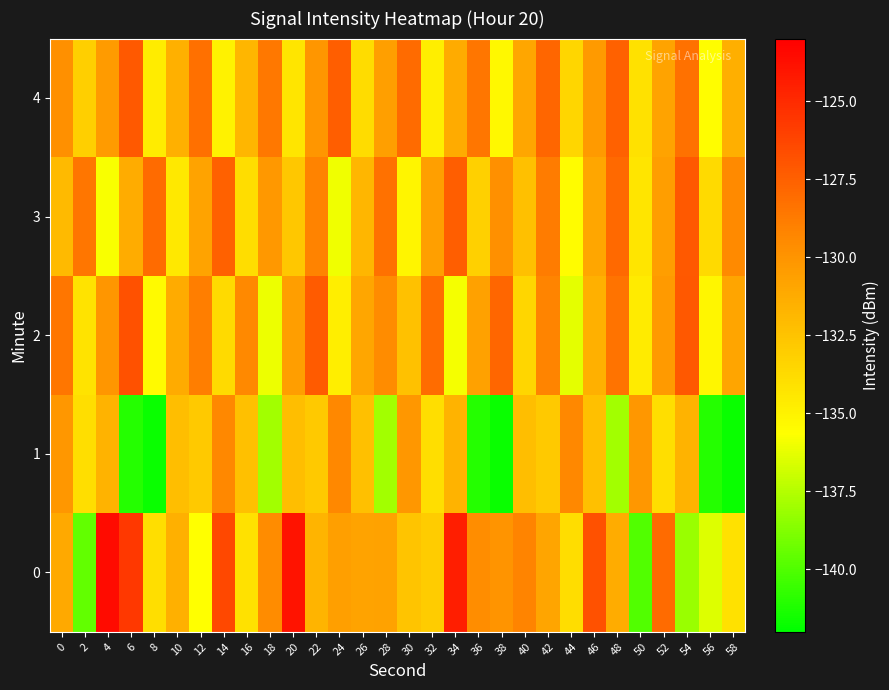

How many data points does each series have?

30